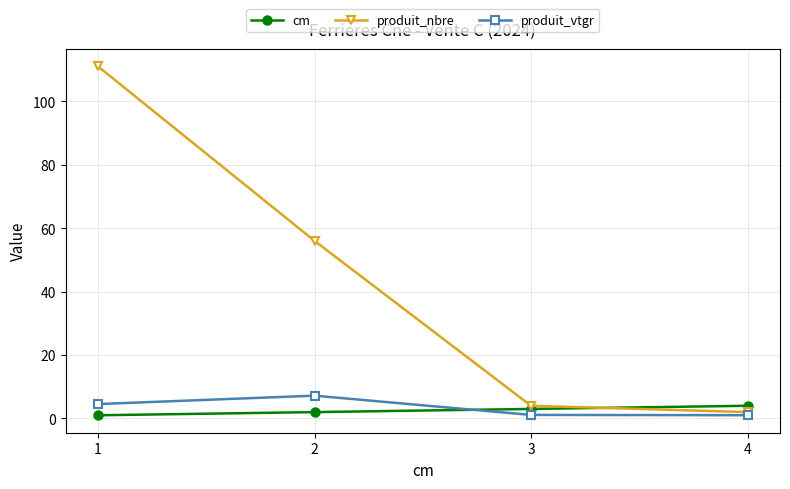

Which series ends up on top after the final intersection of cm and produit_vtgr?

cm